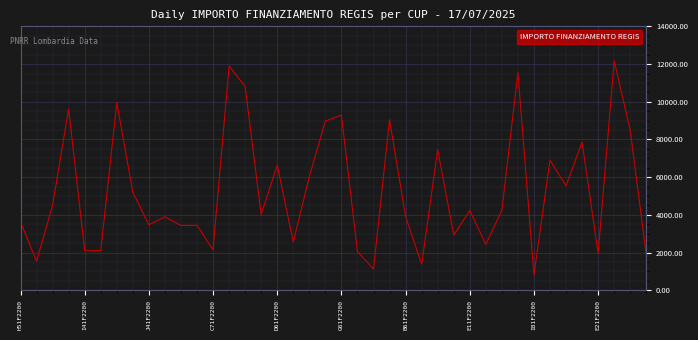

What is the minimum value shown in the chart?

808.9